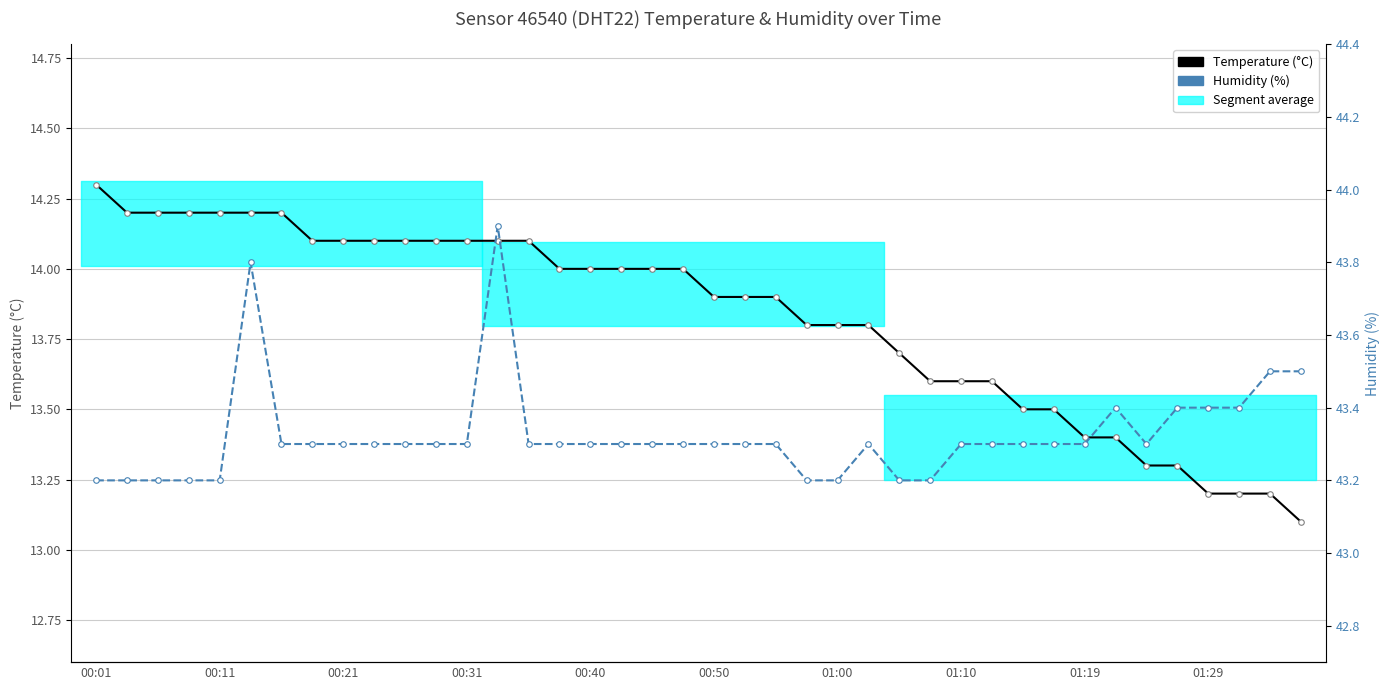

Is the value of Humidity (%) at 37 greater than the value of Temperature (°C) at 28?

Yes